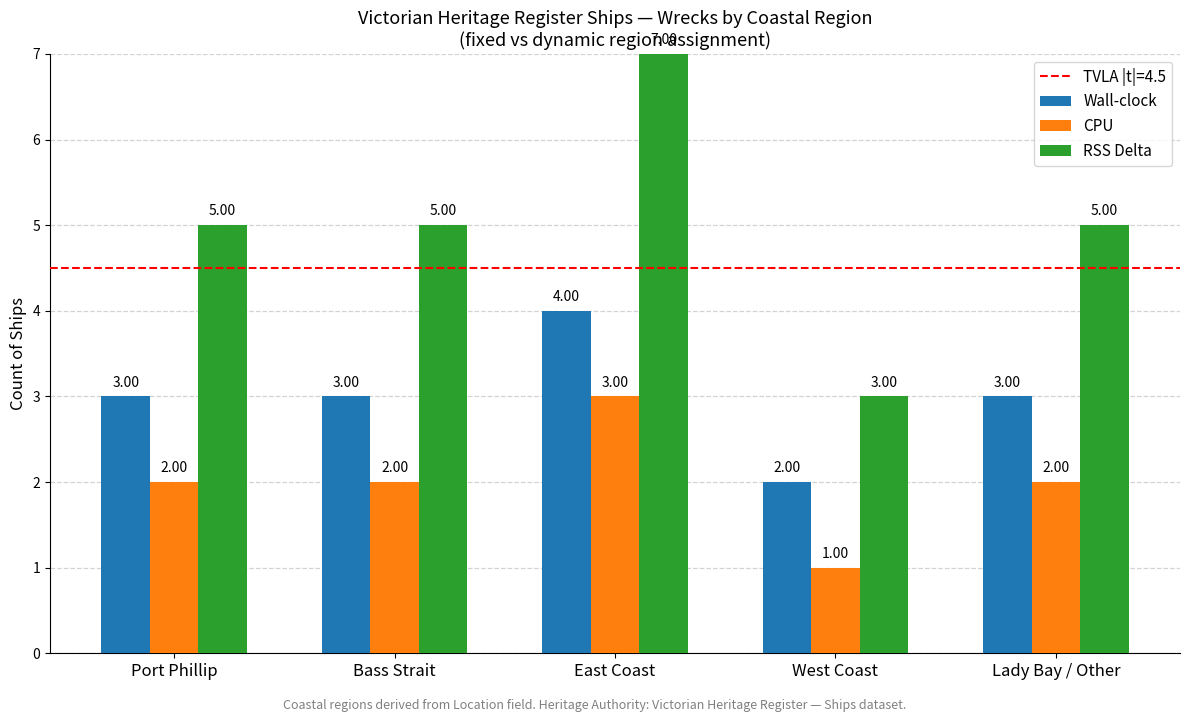

Reading left to right, what are all the values shown in this chart?

Wall-clock: Port Phillip=3	Bass Strait=3	East Coast=4	West Coast=2	Lady Bay / Other=3
CPU: Port Phillip=2	Bass Strait=2	East Coast=3	West Coast=1	Lady Bay / Other=2
RSS Delta: Port Phillip=5	Bass Strait=5	East Coast=7	West Coast=3	Lady Bay / Other=5